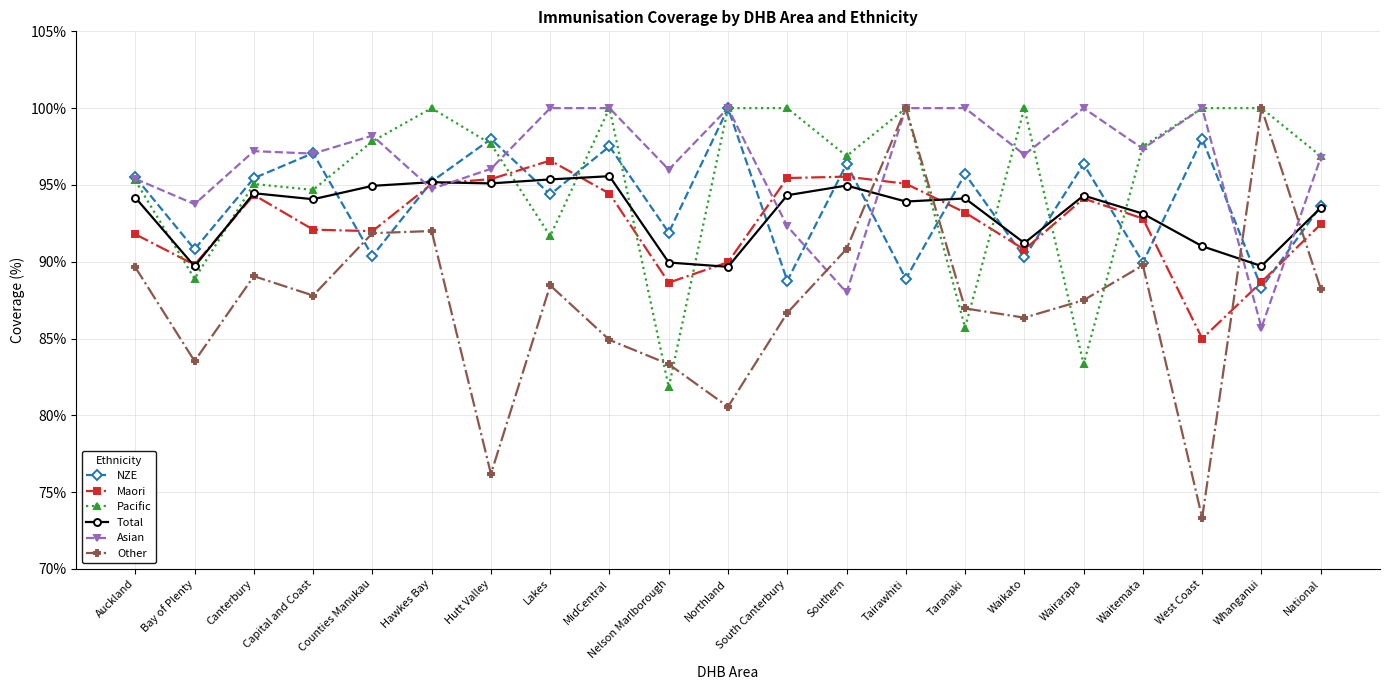

What is the label of the 12th point from the left?

South Canterbury